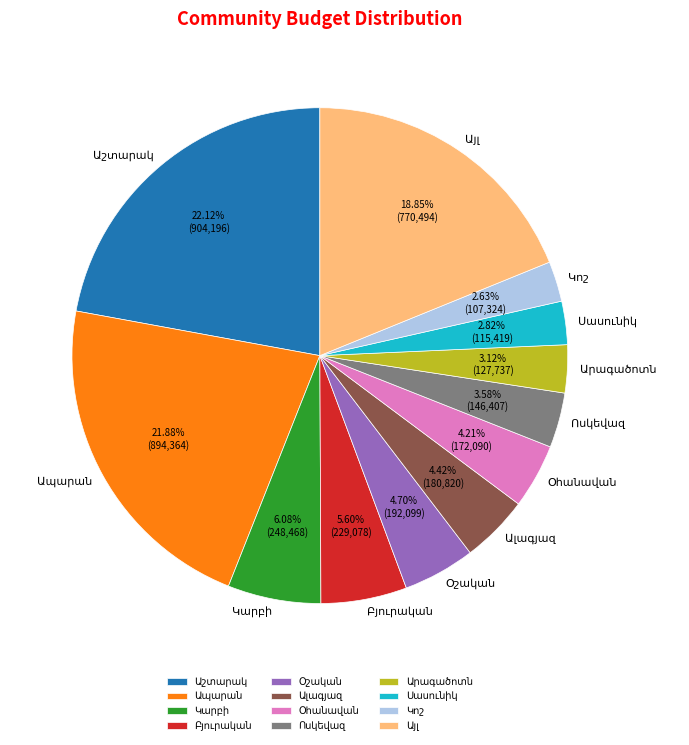

Is there a majority slice in this chart?

No